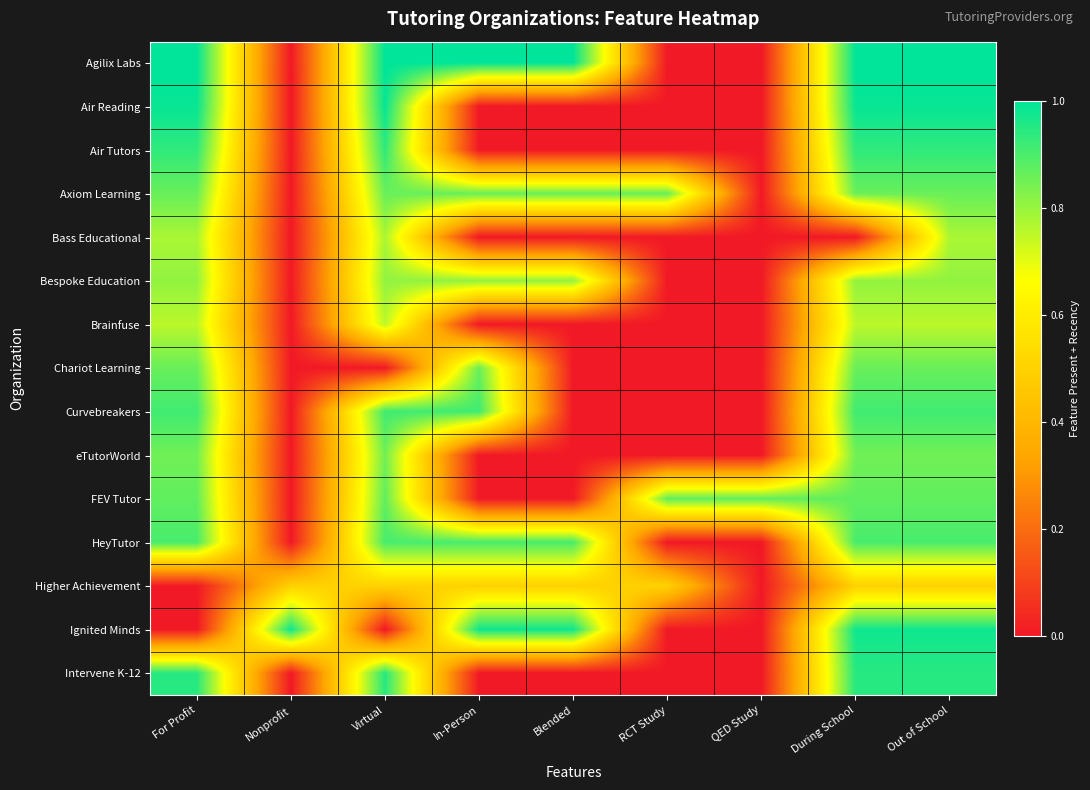

Which category has the lowest value across all series?

Nonprofit